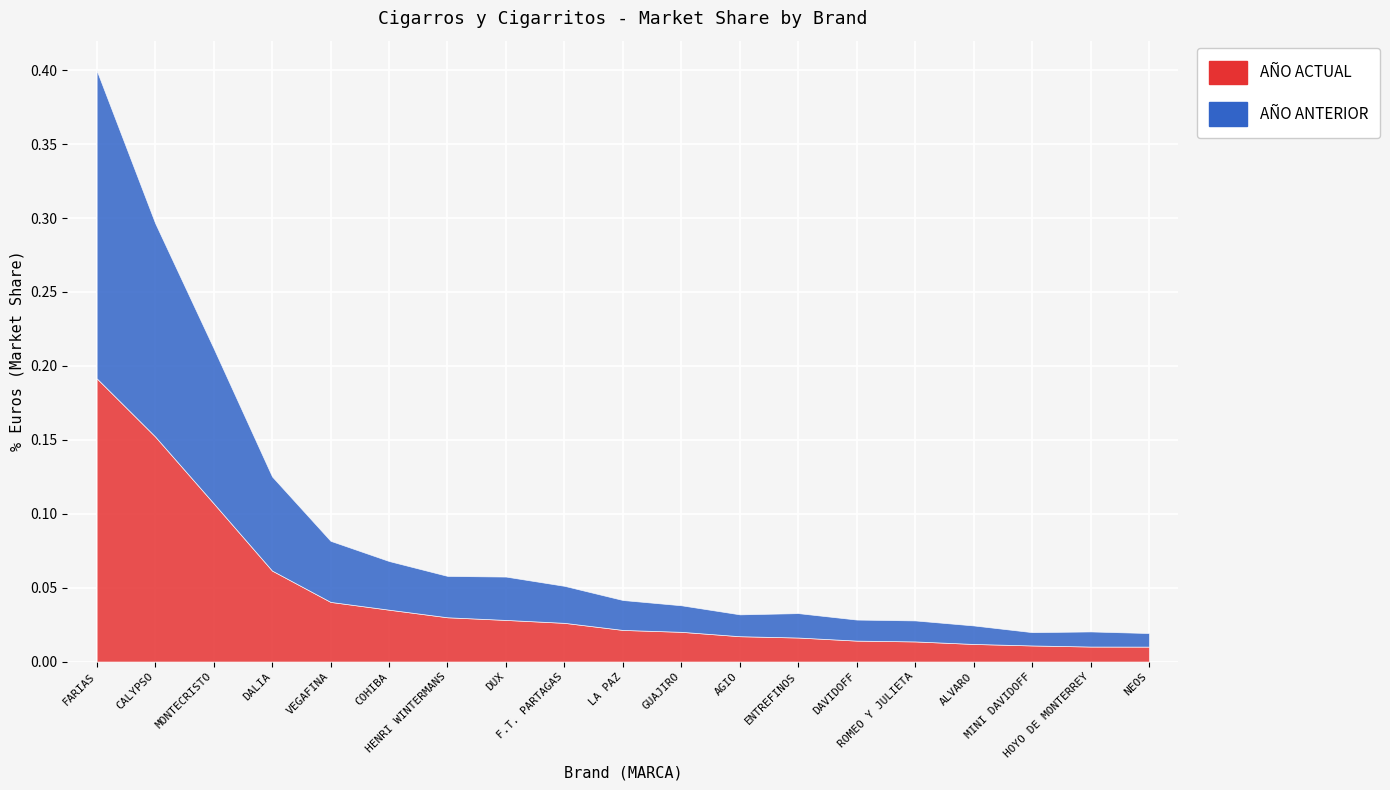

Is it true that AÑO ACTUAL equals 0.0 at NEOS?

True